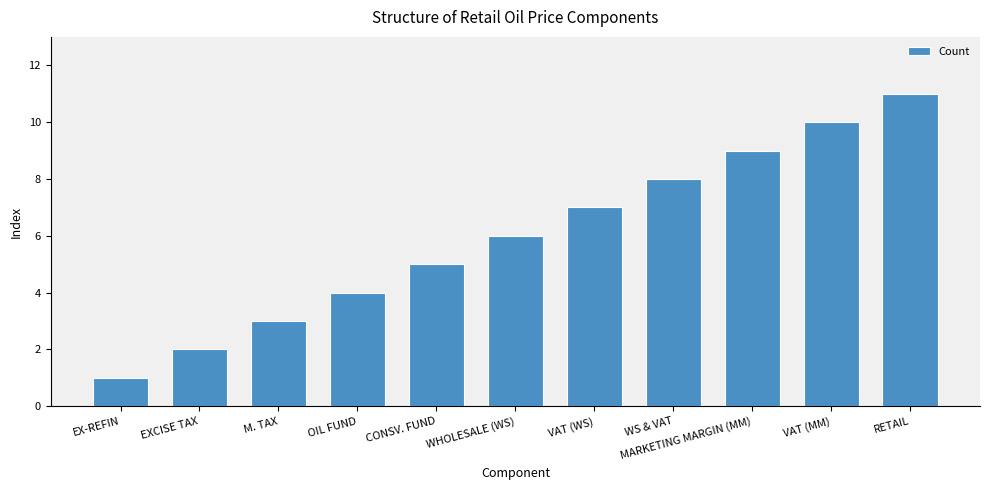

What is the smallest value displayed?

1